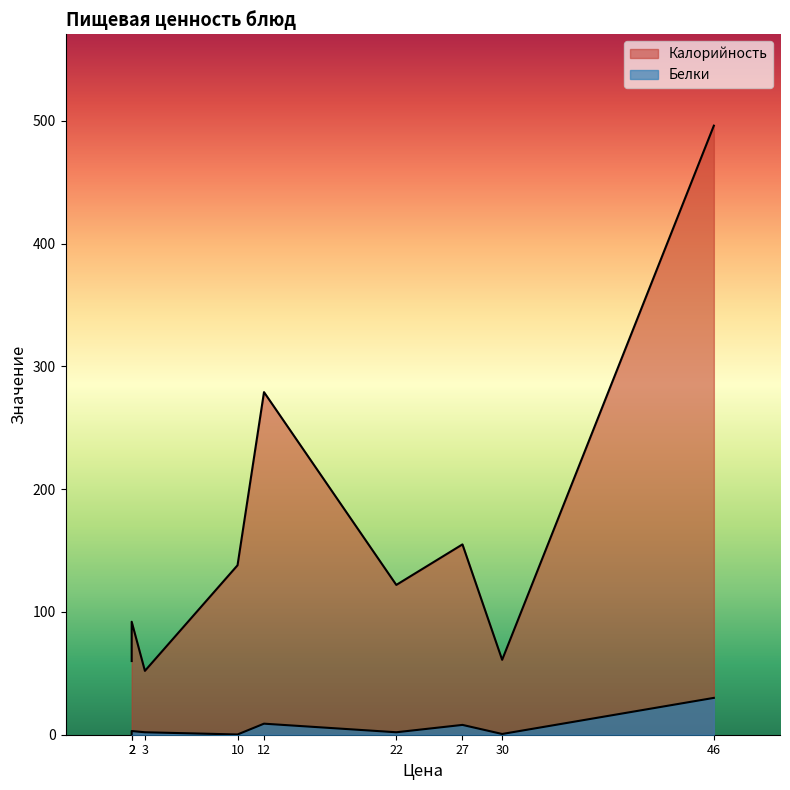

Reading left to right, what are all the values shown in this chart?

Калорийность: Запеканка=496.0	Чай сладкий=60.0	Яблоко=61.0	Борщ мясной=122.0	Тефтели мясные=155.0	Греча рассыпчатая=279.0	Компот=138.0	Пшеничный=52.0	Ржаной=92.0
Белки: Запеканка=30.0	Чай сладкий=0.2	Яблоко=0.6	Борщ мясной=2.0	Тефтели мясные=8.0	Греча рассыпчатая=9.0	Компот=0.2	Пшеничный=2.0	Ржаной=3.0